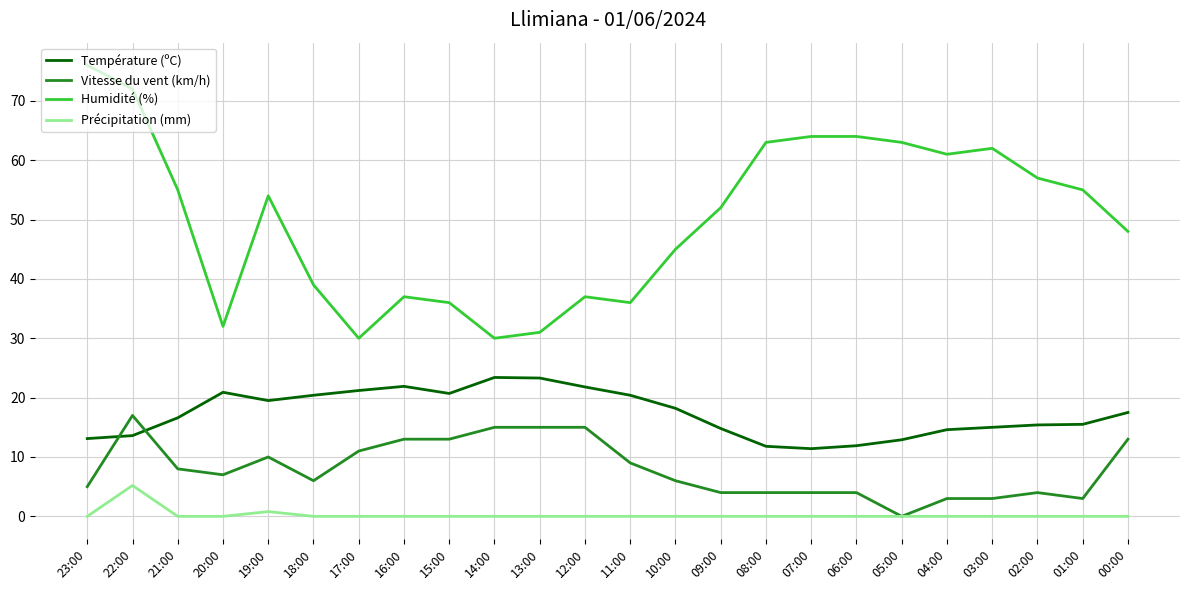

At 20:00, list the series in order from smallest to largest.

Précipitation (mm), Vitesse du vent (km/h), Température (ºC), Humidité (%)